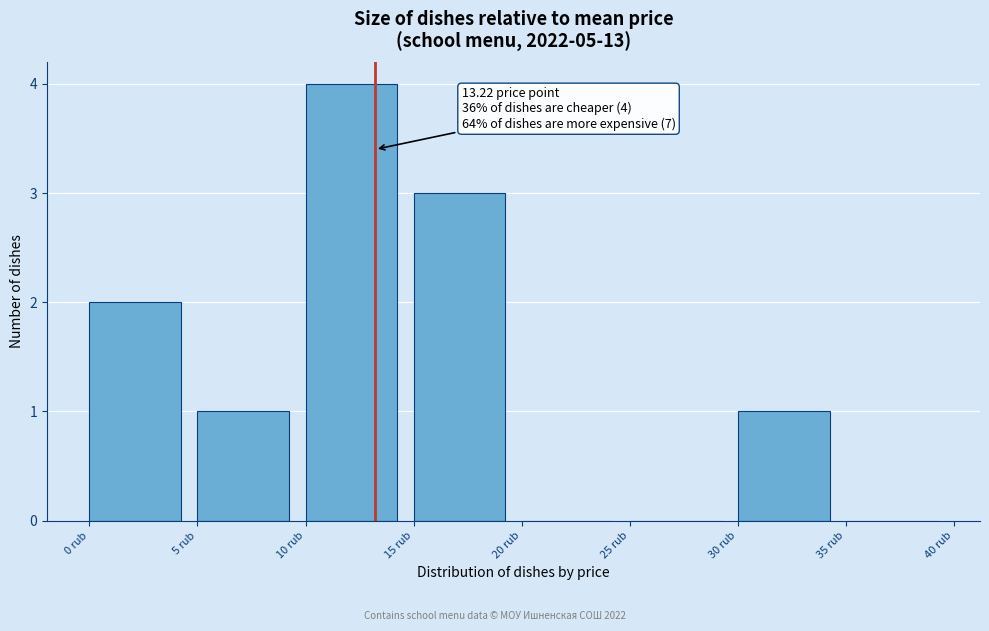

Over which range of the x-axis is the bar tallest?

10 to 15